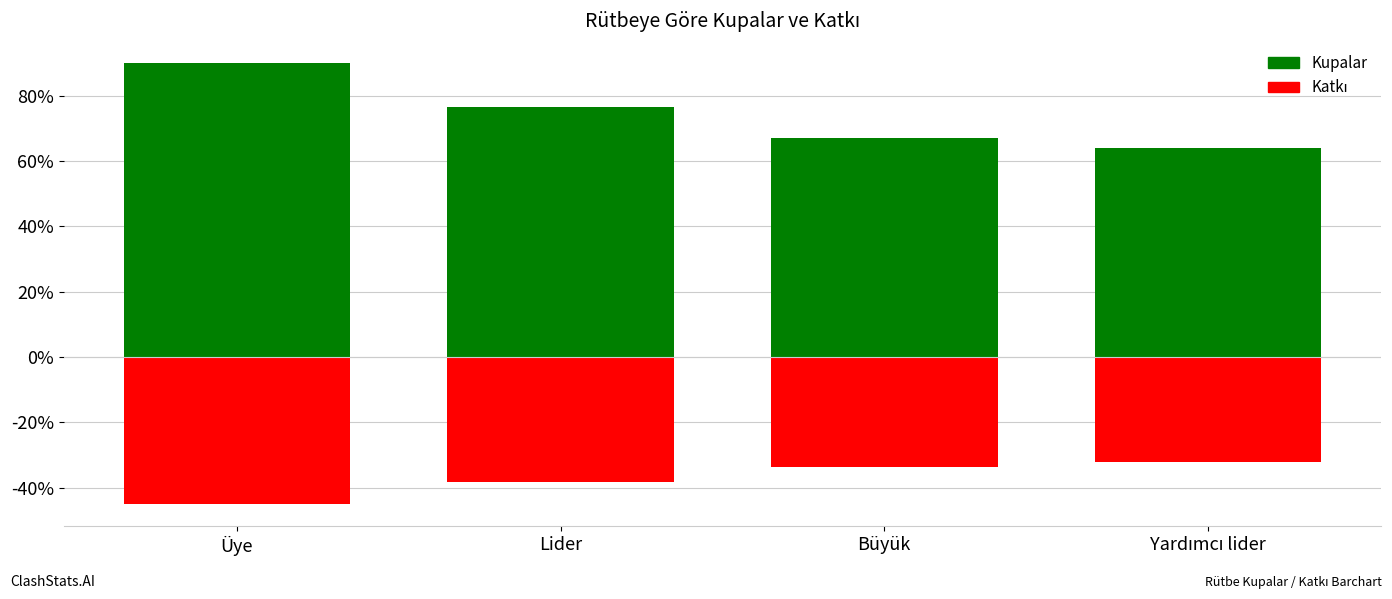

What value does the Katkı (negatif yön) series have at Lider, to the nearest 100?

-3800